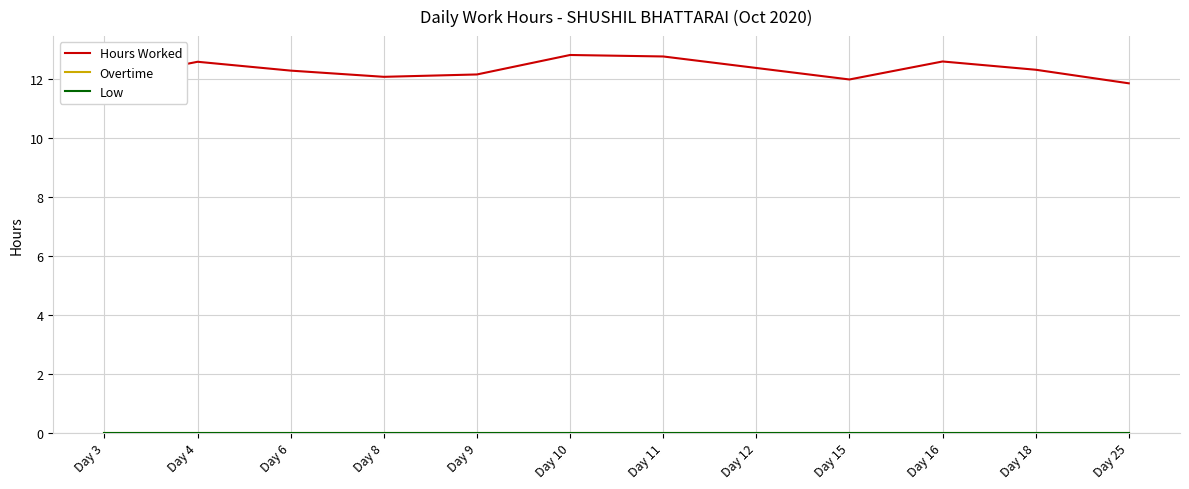

True or false: Low and Overtime intersect in this chart.

False